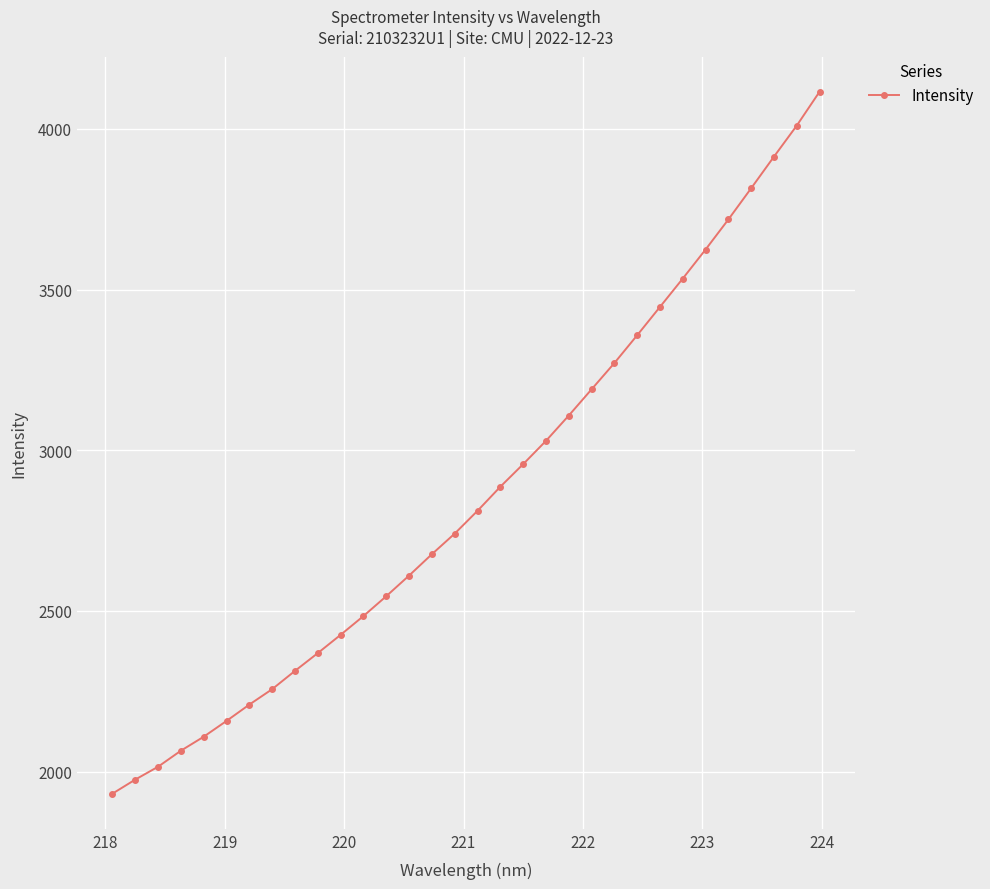

What is the smallest value displayed?

1931.3